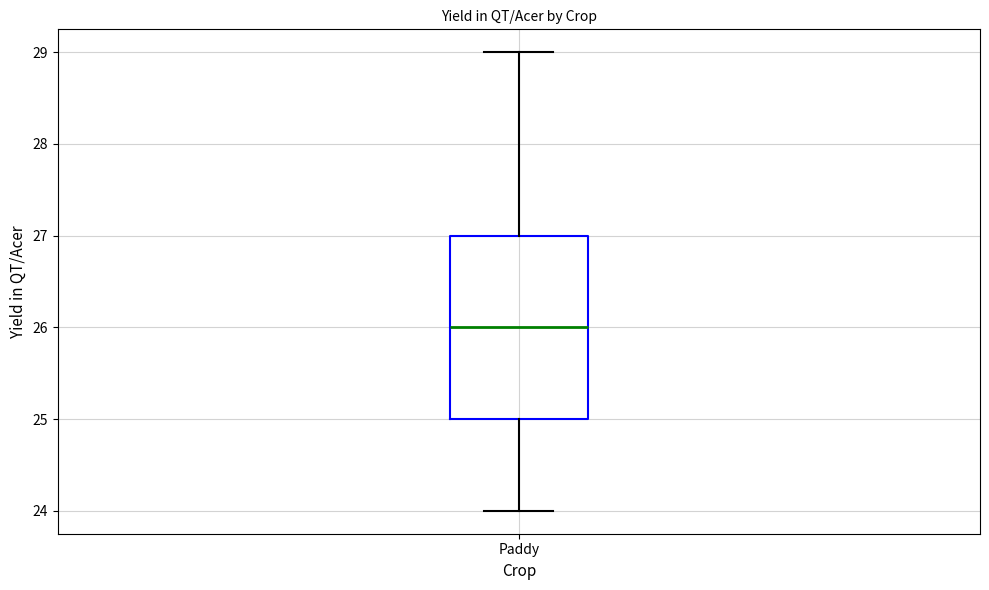

Where is the upper edge of the box for Paddy on the y-axis? The values are not printed on the chart, so give them approximately, as read against the axis.

27